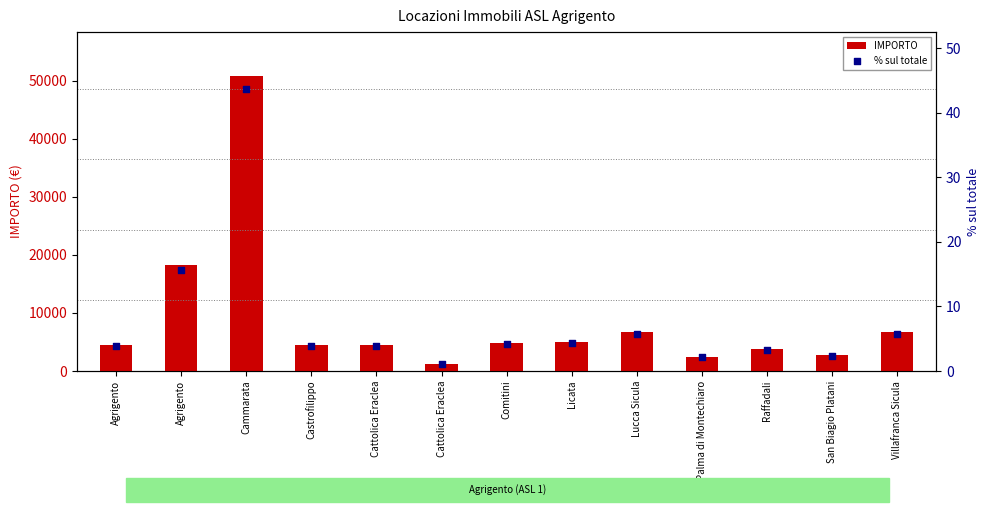

What are all the series names shown in the legend?

IMPORTO, % sul totale